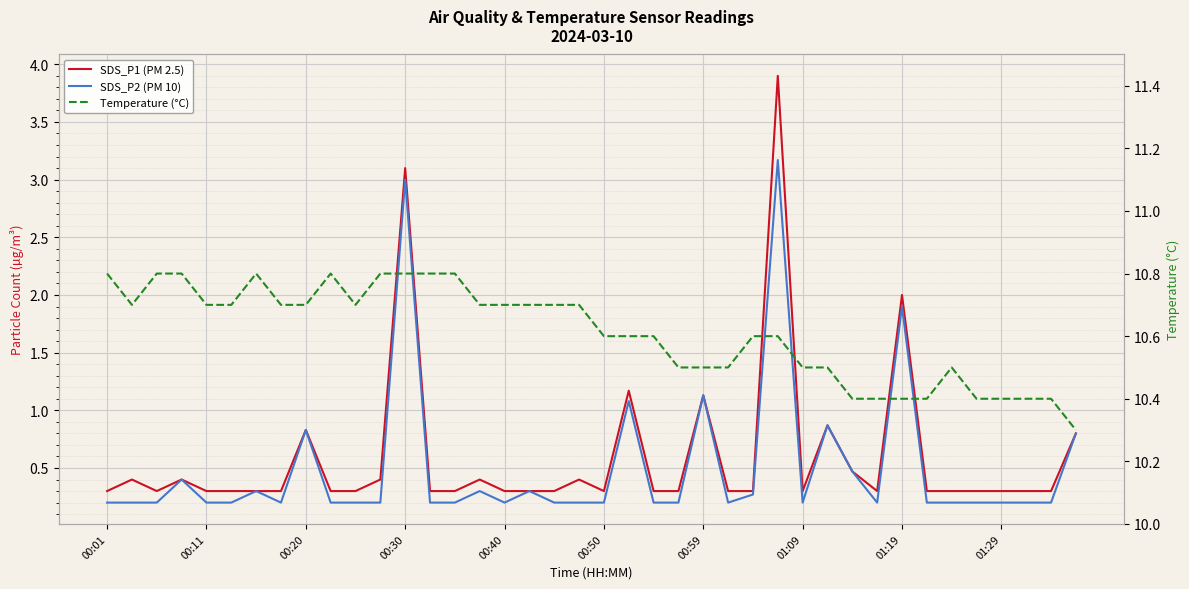

Which has a higher value, 20 or 23?

20